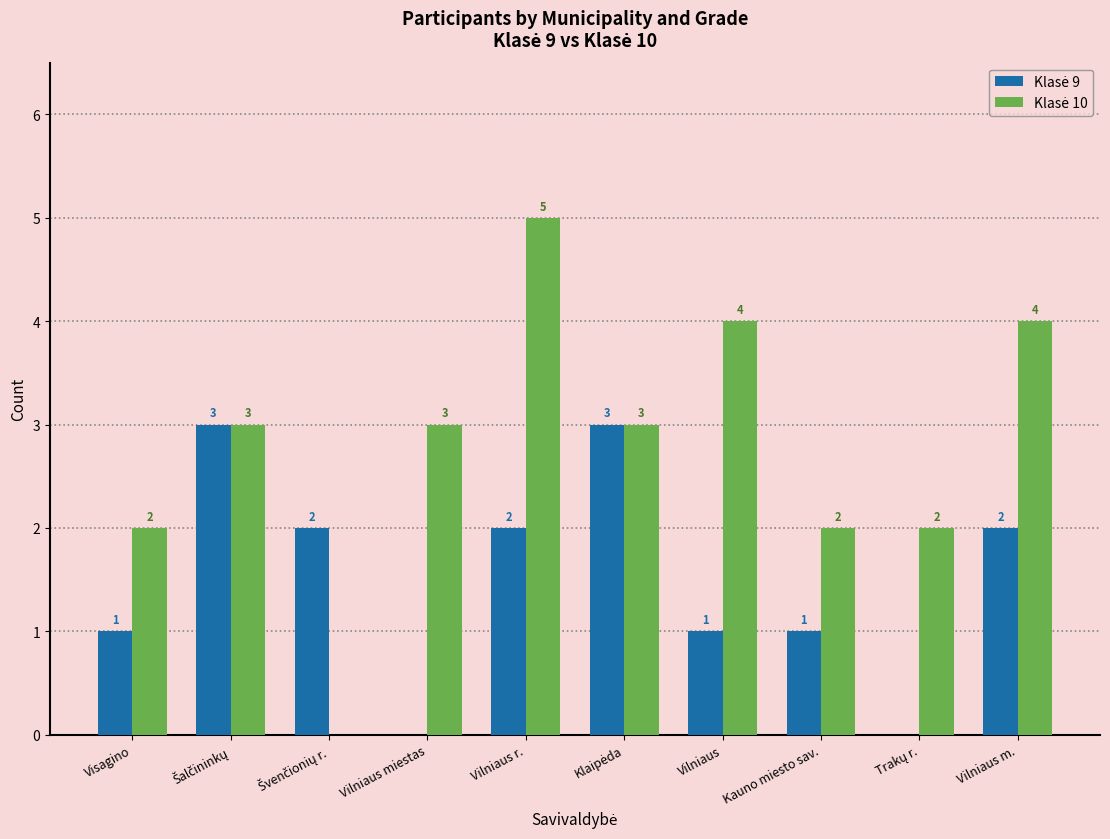

Which label corresponds to the largest value in the chart?

Vilniaus r.